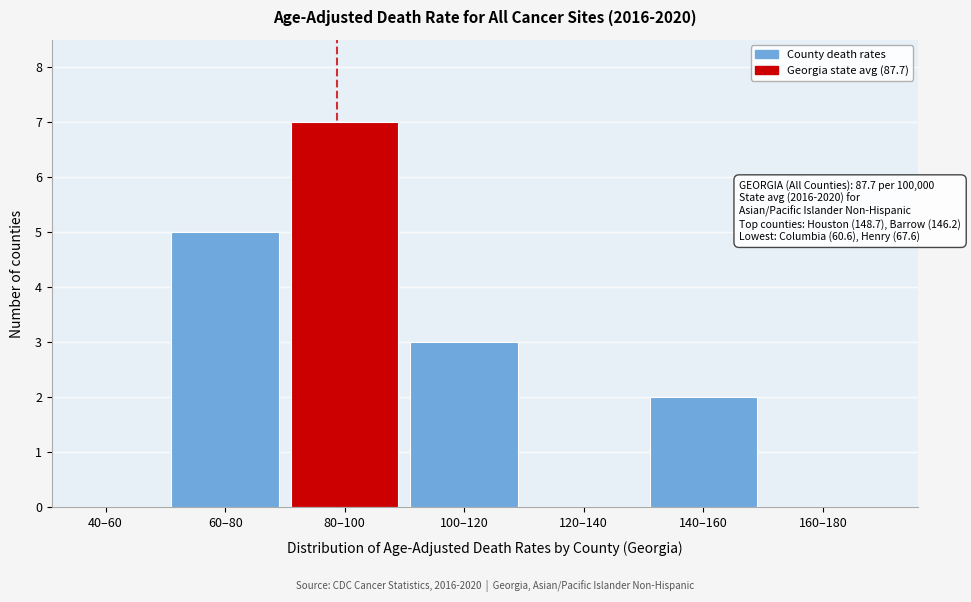

Reading left to right, extract all data points from this chart.

40–60=0	60–80=5	80–100=7	100–120=3	120–140=0	140–160=2	160–180=0